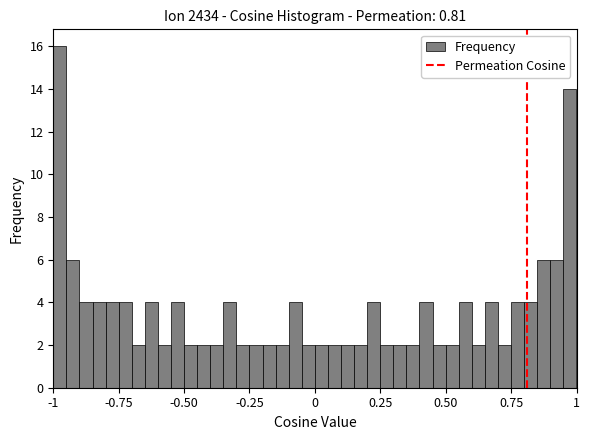

Read against the x-axis, roughly where is the centre of the tallest bar?

-1.00